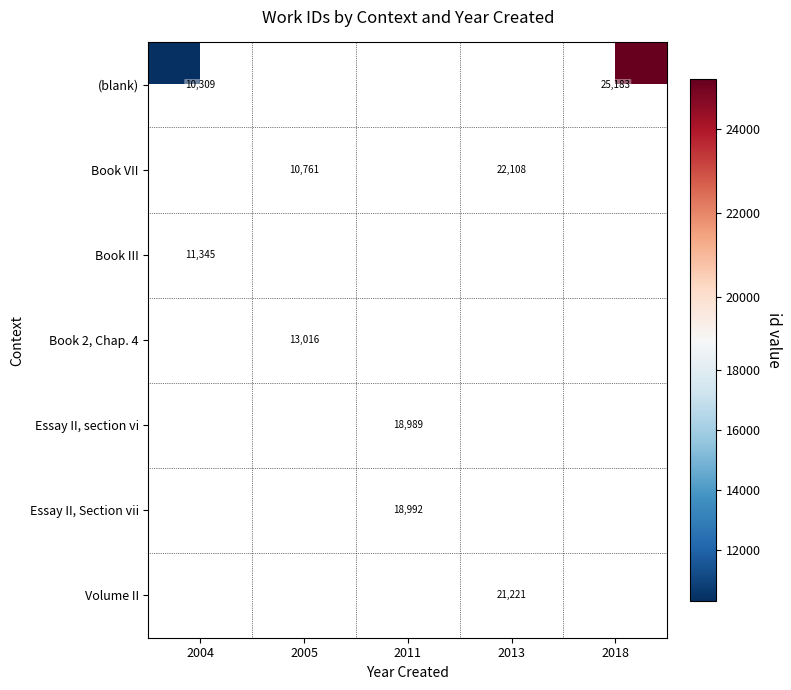

How many series are shown in this chart?

7